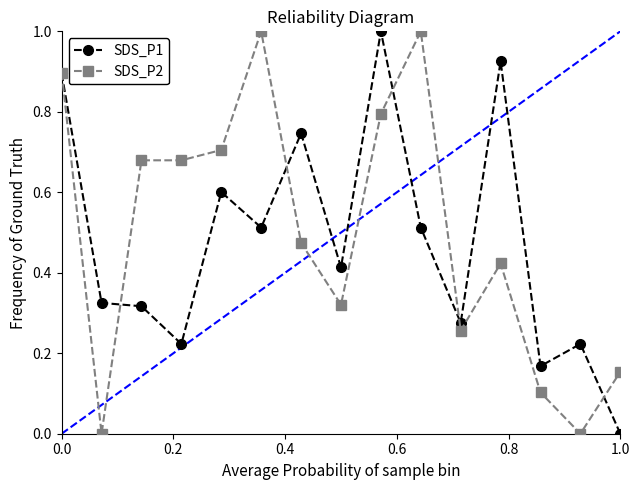

What is the greatest value displayed?

1.0